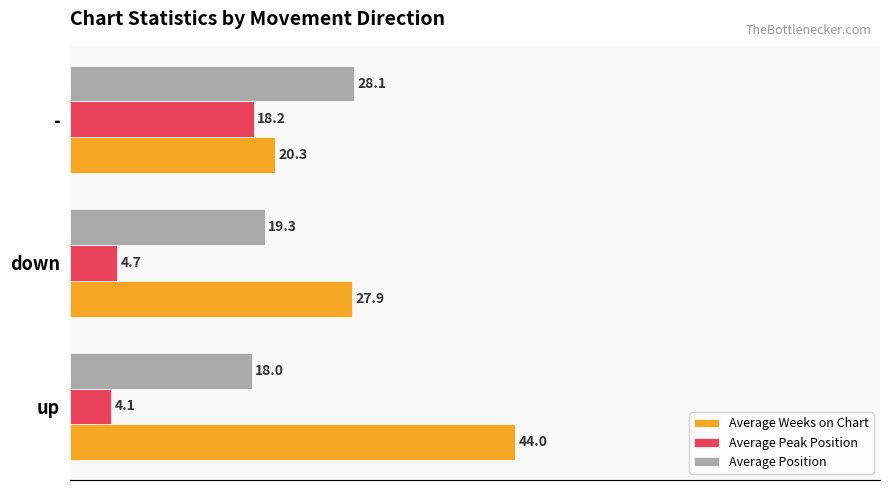

Rank the series by their average value, from lowest to highest.

Average Peak Position, Average Position, Average Weeks on Chart